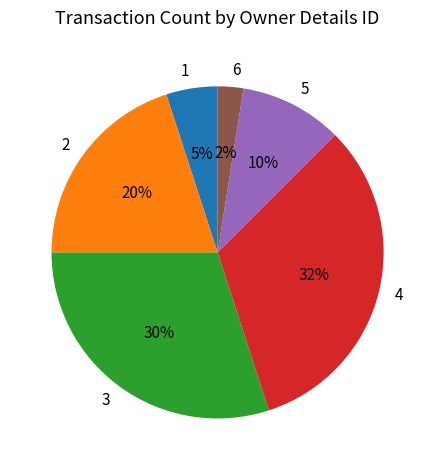

Which slice is the largest?

4